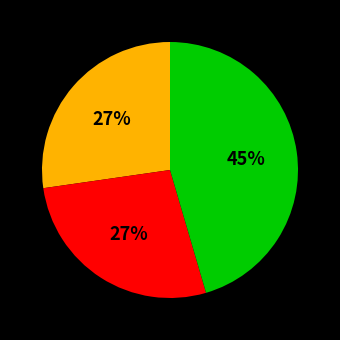

To the nearest percent, what is the average slice percentage?

33%